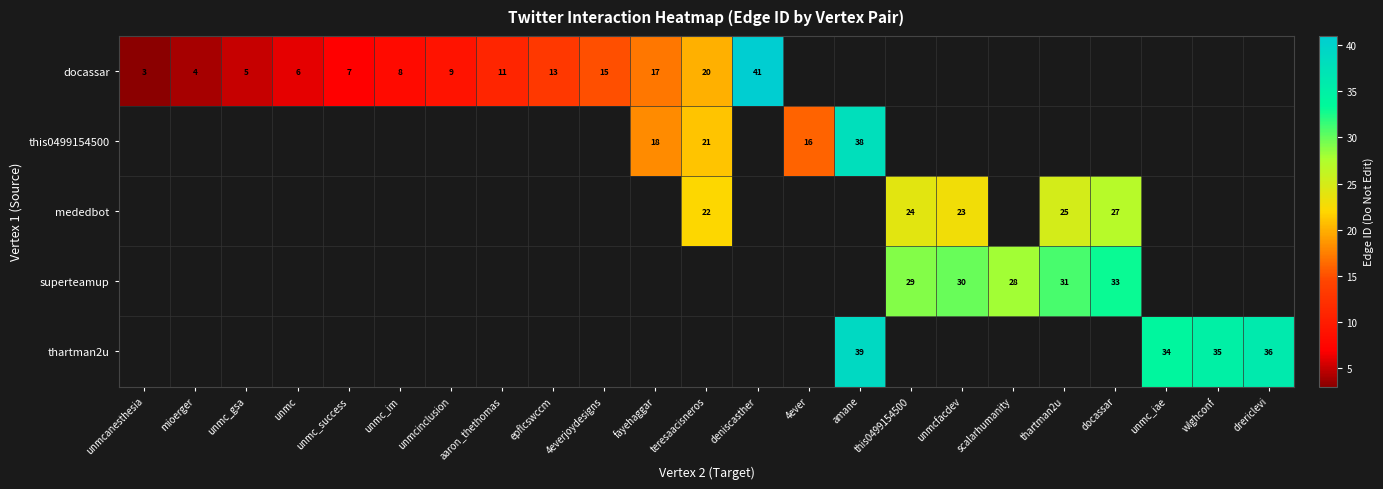

Is it true that docassar equals 6 at unmc?

True